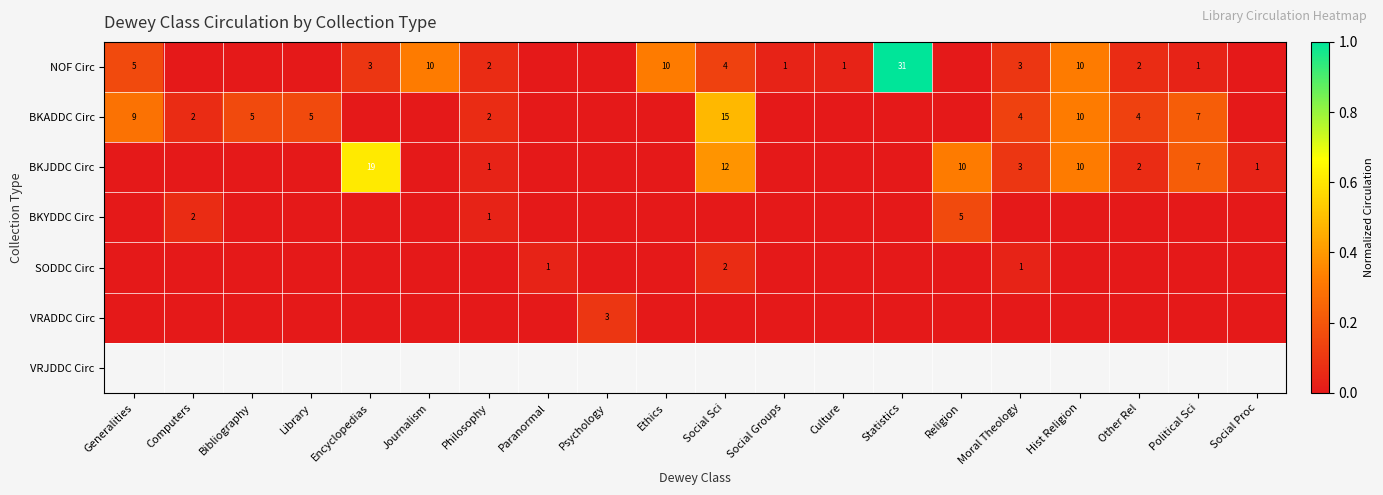

True or false: NOF Circ has a value of 2 at Generalities.

False